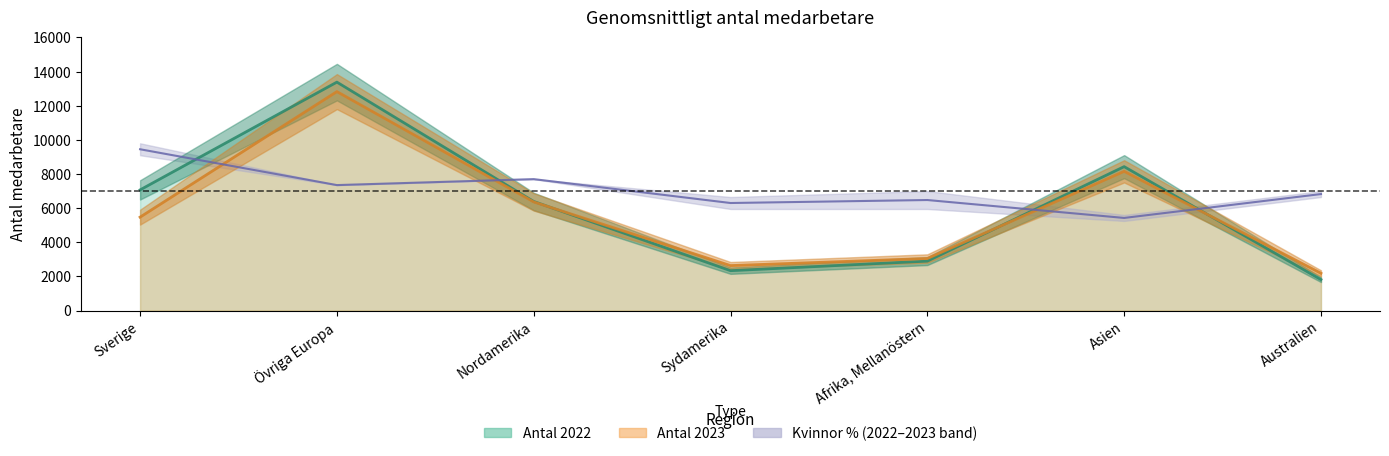

How many values in the Kvinnor % 2022 series exceed 6825?

3